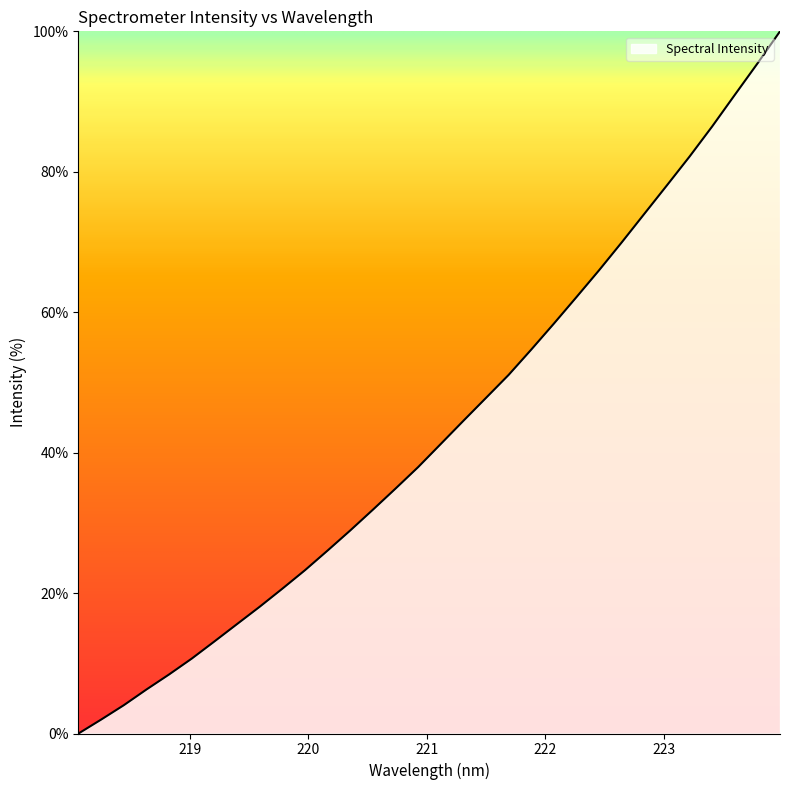

What is the difference between the maximum and minimum values?

100.0